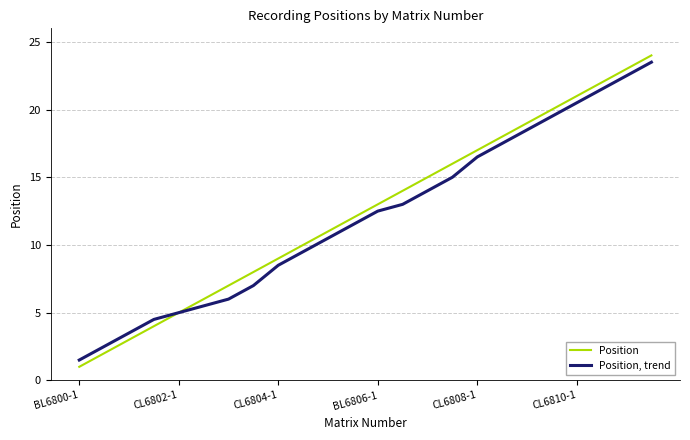

Which series has the largest range (max minus min)?

Position